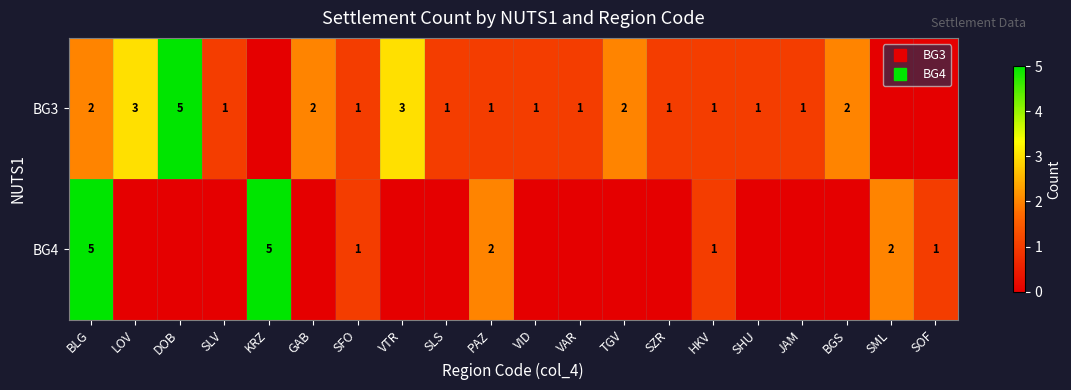

Between PAZ and BGS, which series saw the biggest shift?

BG4